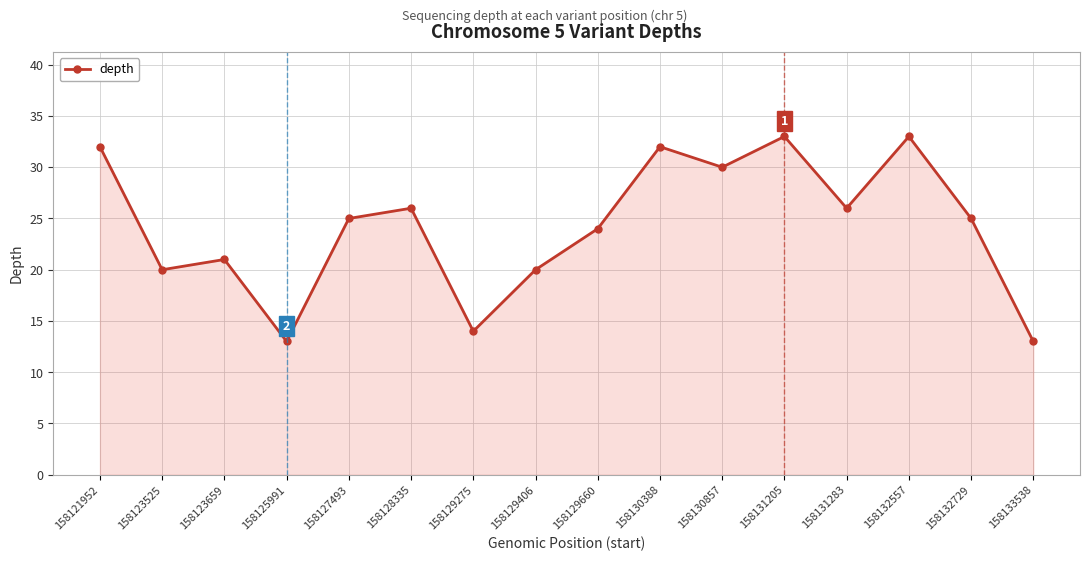

Where is the data nearest to the value 23?

158129660